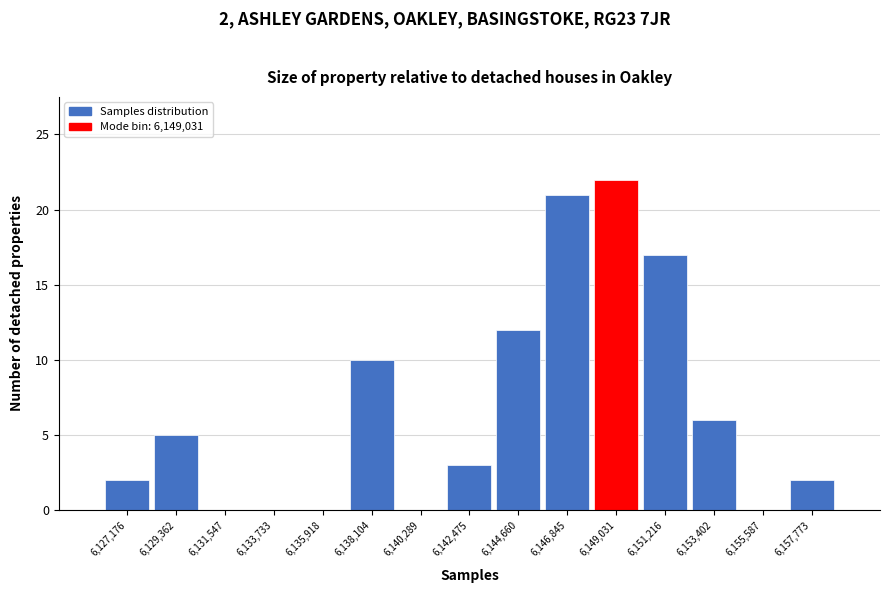

Over which range of the x-axis is the bar tallest?

6148000 to 6150000